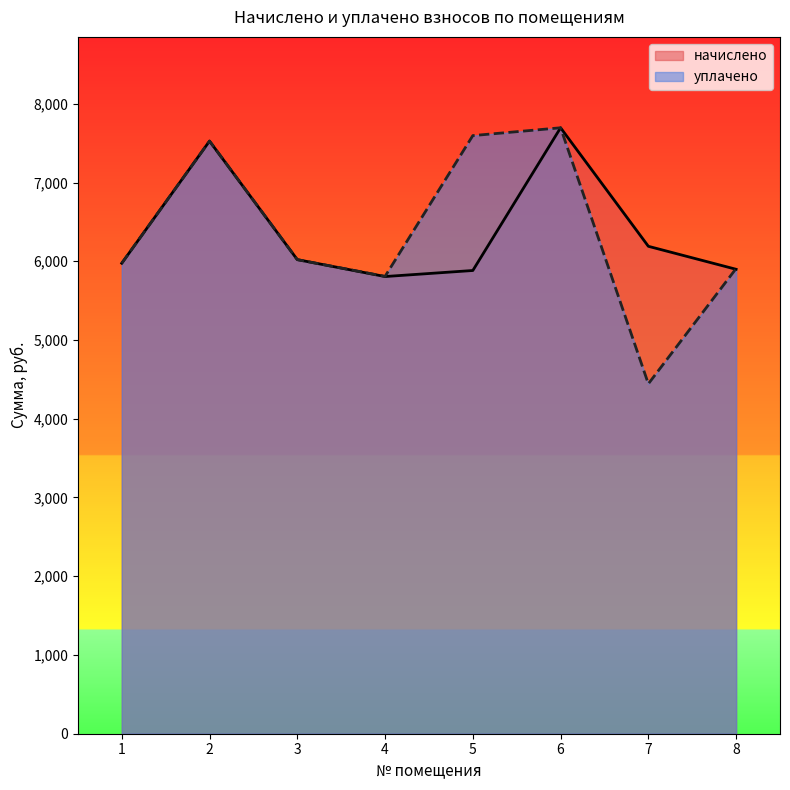

What is the total value across all series at 3?

12041.8